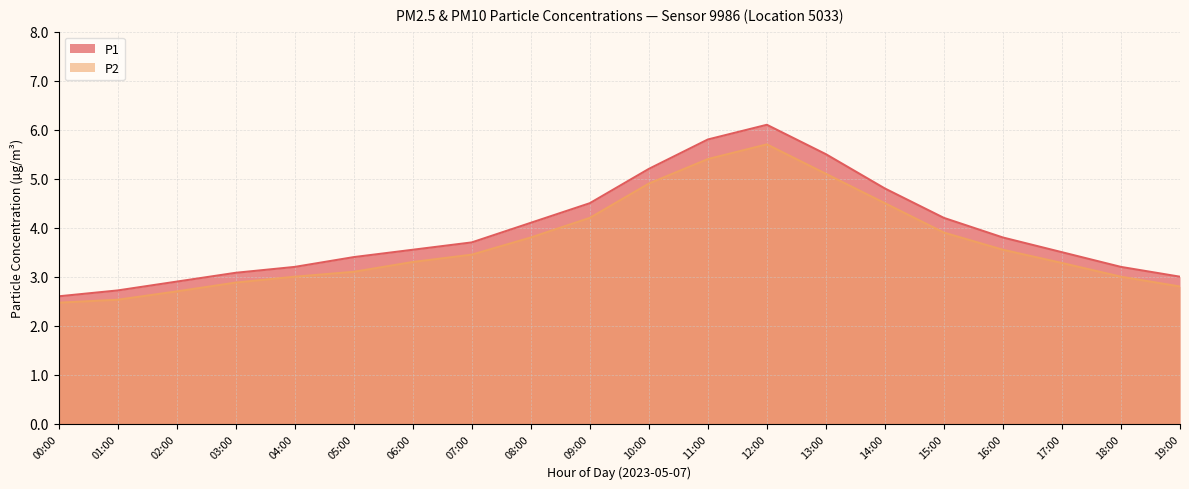

Which series has the widest spread of values?

P1